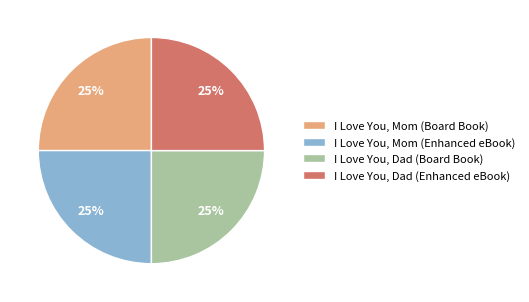

What is the ratio of the value at I Love You, Dad (Board Book) to the value at I Love You, Dad (Enhanced eBook)?

1.0